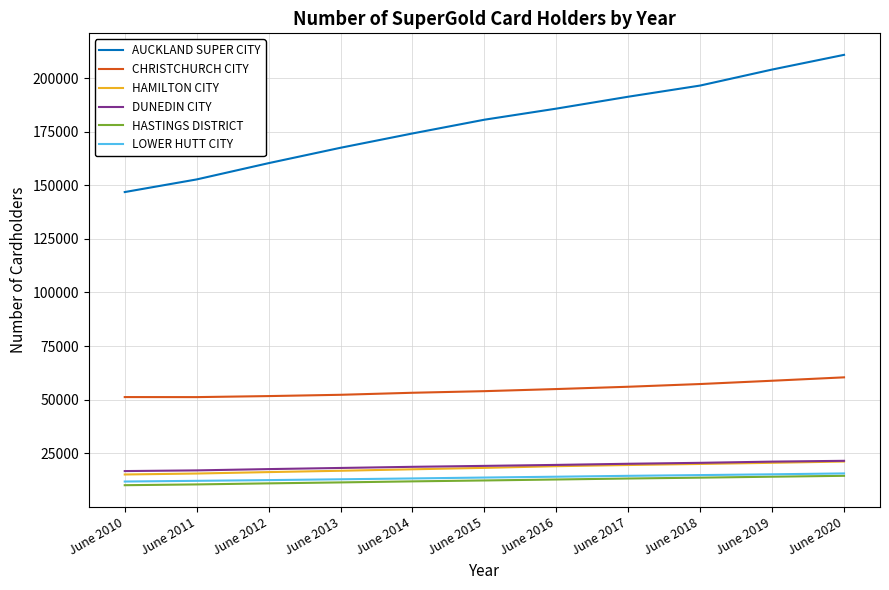

What is the difference between the highest and lowest values at June 2012?

149444